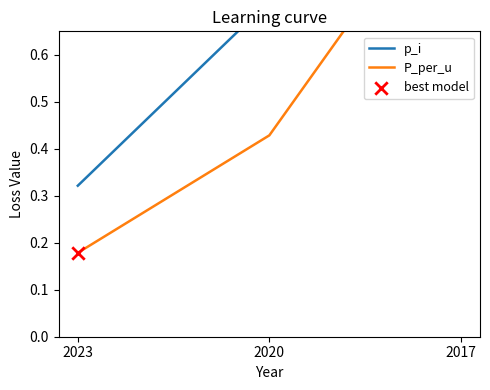

Which series reaches the minimum Y coordinate?

P_per_u